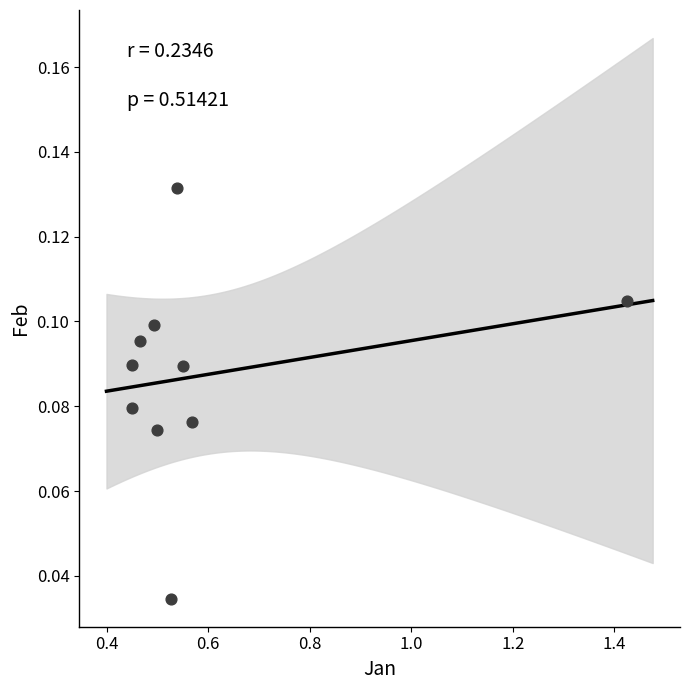

What is the range of X values (max minus min)?

1.0